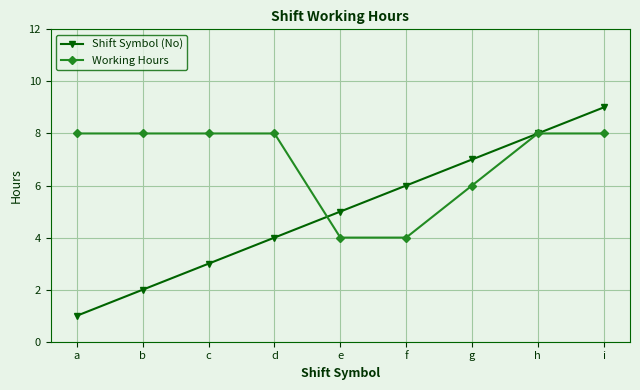

Count the number of data series in this chart.

2